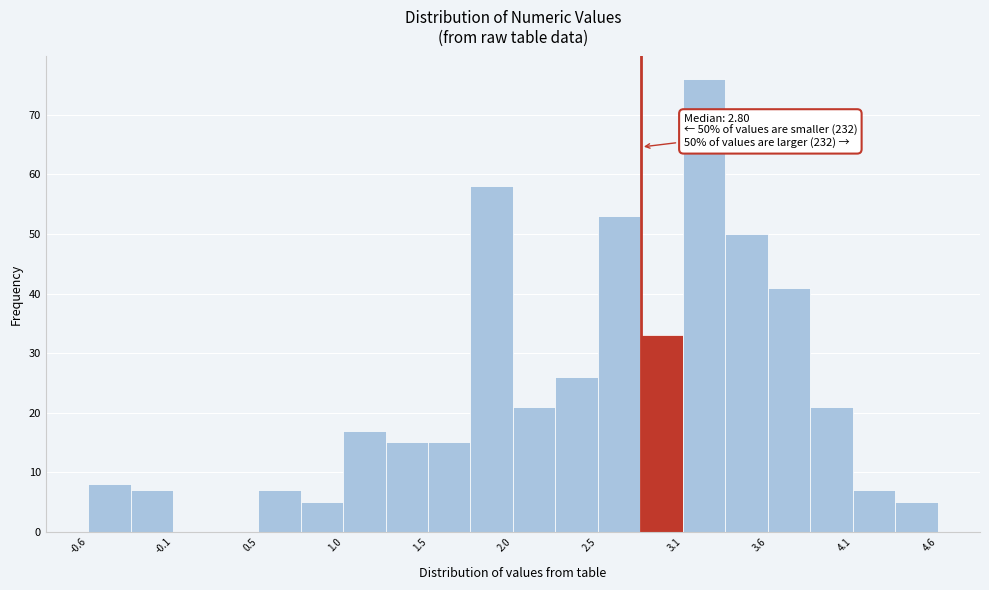

Read against the x-axis, roughly where is the centre of the tallest bar?

3.2